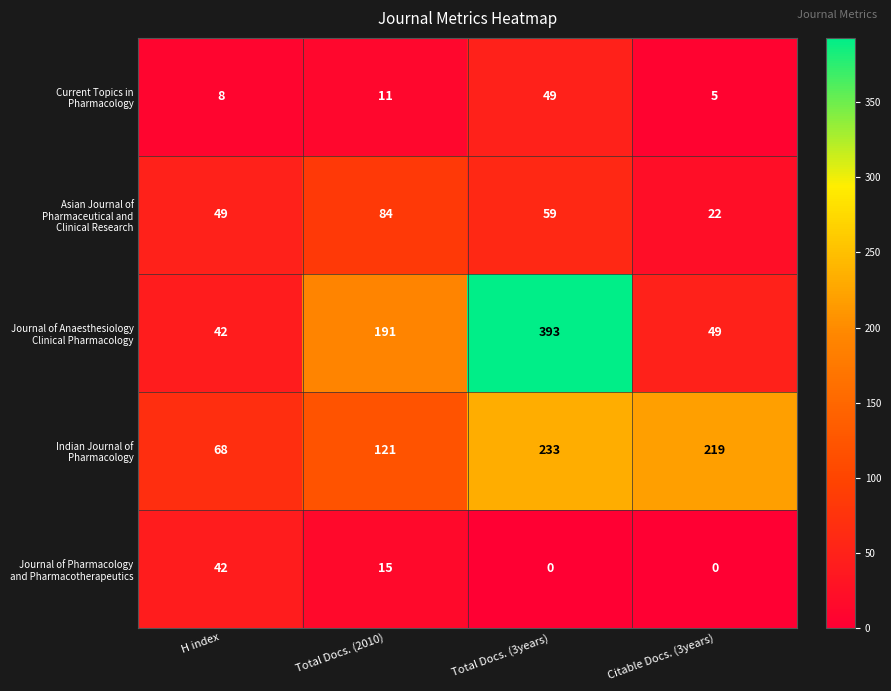

What is the spread (max minus min) of values at Citable Docs. (3years)?

219